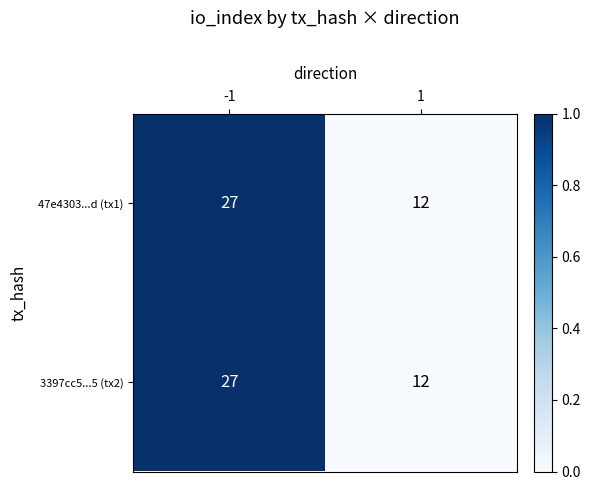

What is the average value of the 3397cc5...5 (tx2) series?

20